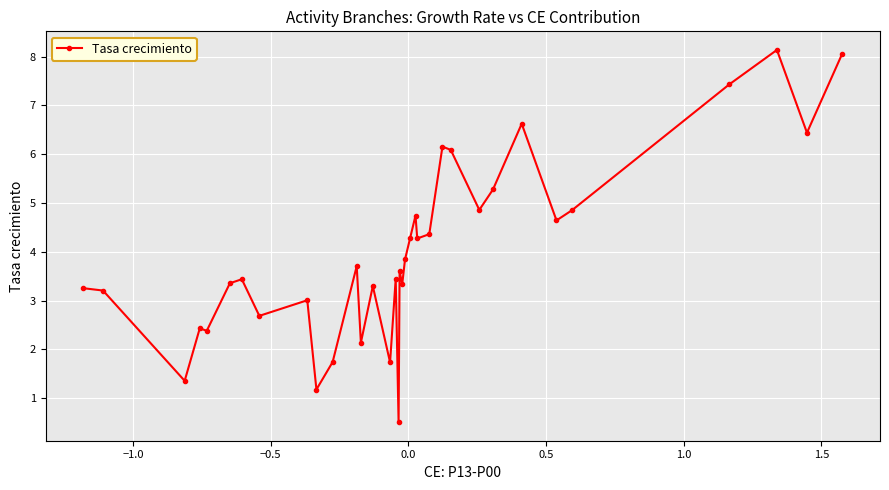

What is the difference between the maximum and minimum values?

7.6